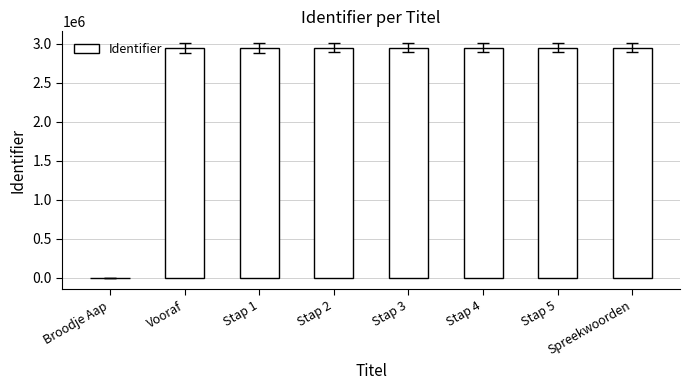

What is the maximum value shown in the chart?

2950216